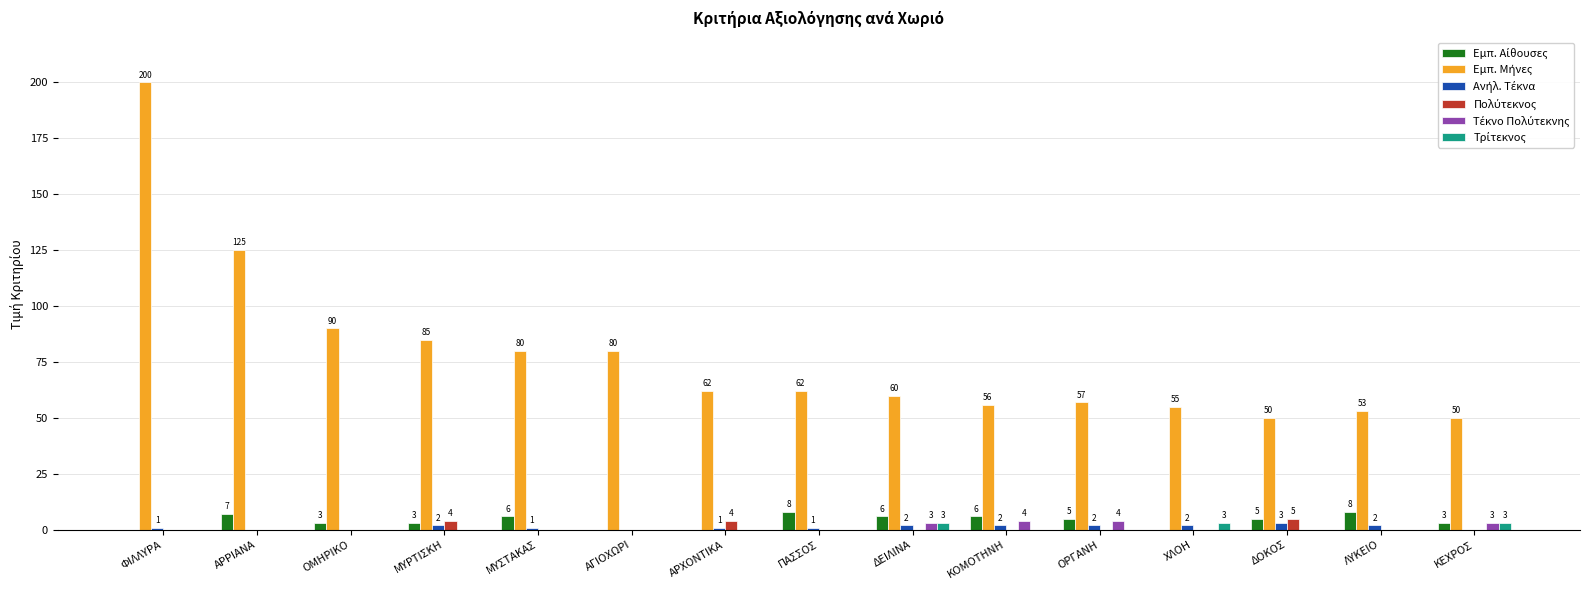

What is the maximum value shown in the chart?

200